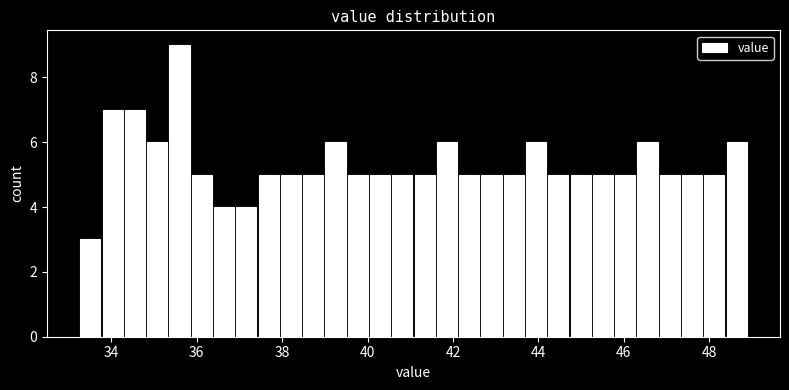

Read against the x-axis, roughly where is the centre of the tallest bar?

35.6